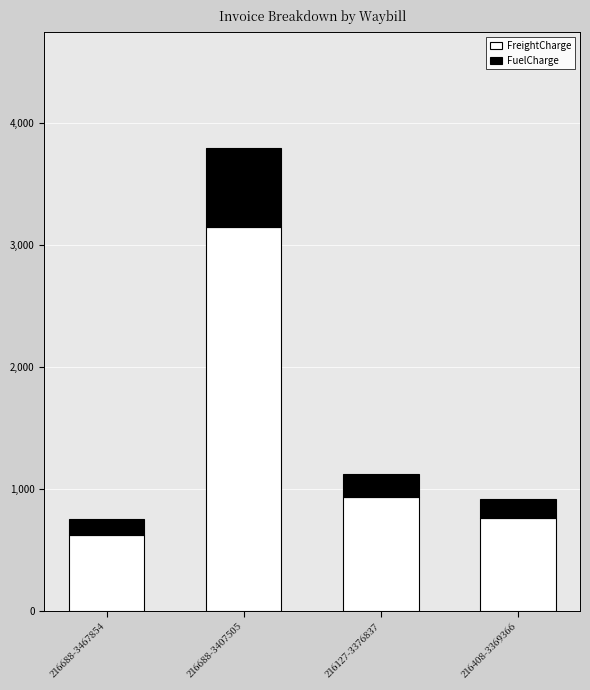

List the labels in order of FreightCharge value, largest first.

216688-3407505, 216127-3376837, 216408-3369366, 216688-3467854